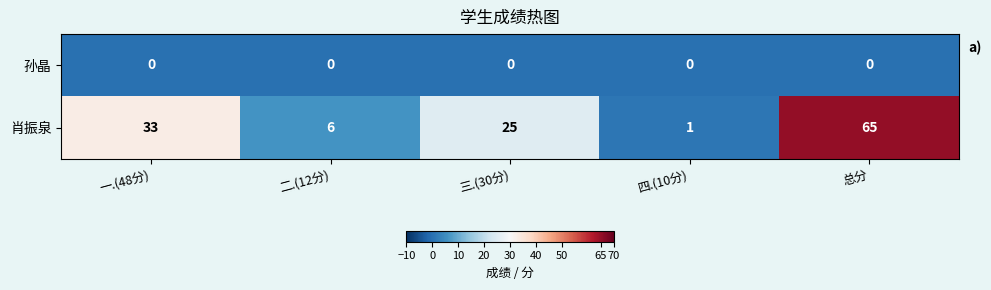

The 孙晶 series shows 0 at 二.(12分). True or false?

True